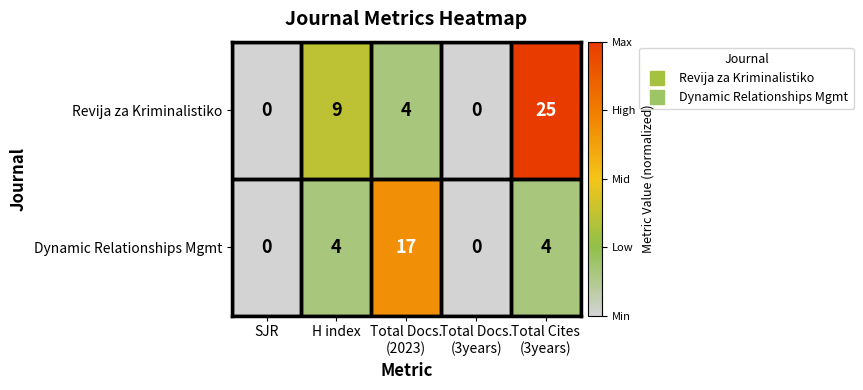

At which category does the chart reach its peak across all series?

Total Cites
(3years)